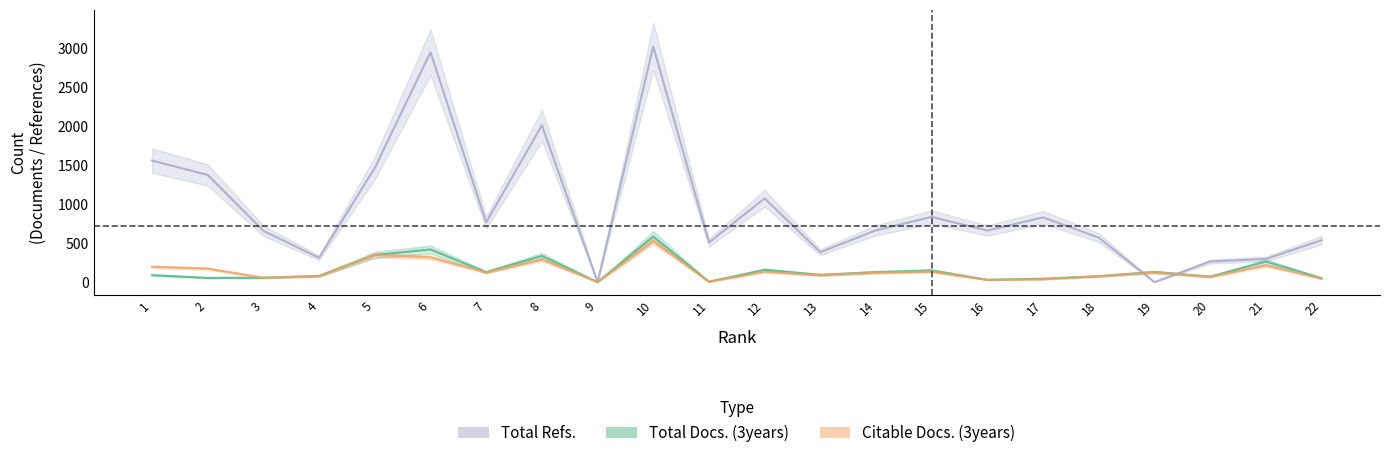

What is the difference between the Total Docs. (3years) values at 3 and 6?

363